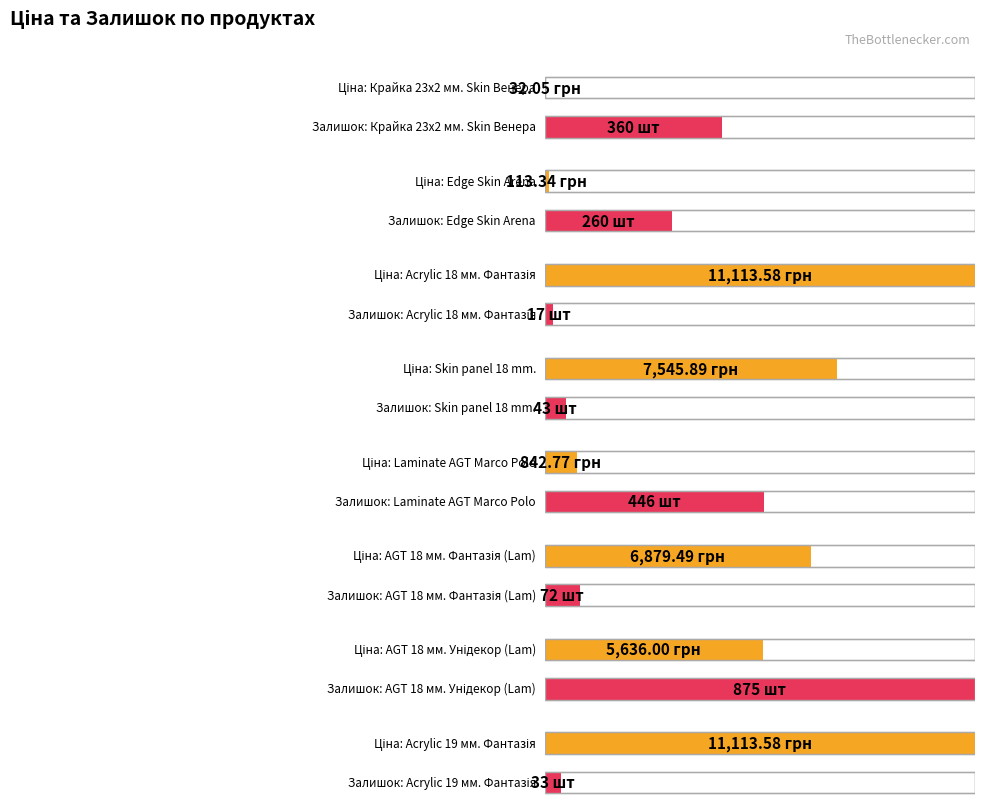

List the series in order of their peak value, highest first.

Ціна, Залишок